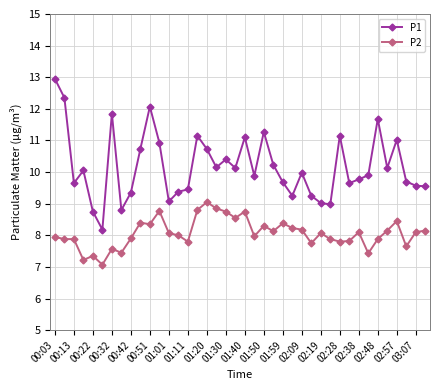

Which series has the largest total across all categories?

P1